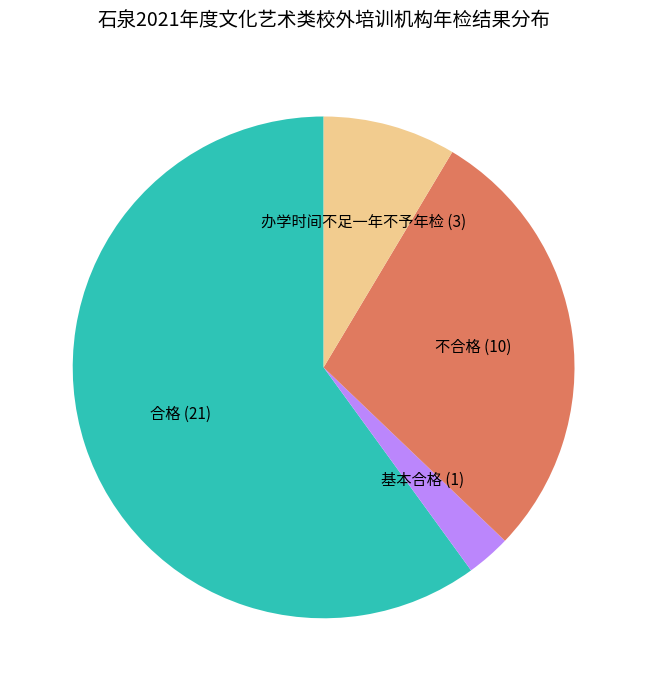

Is it true that 基本合格 is 3% of the pie?

True